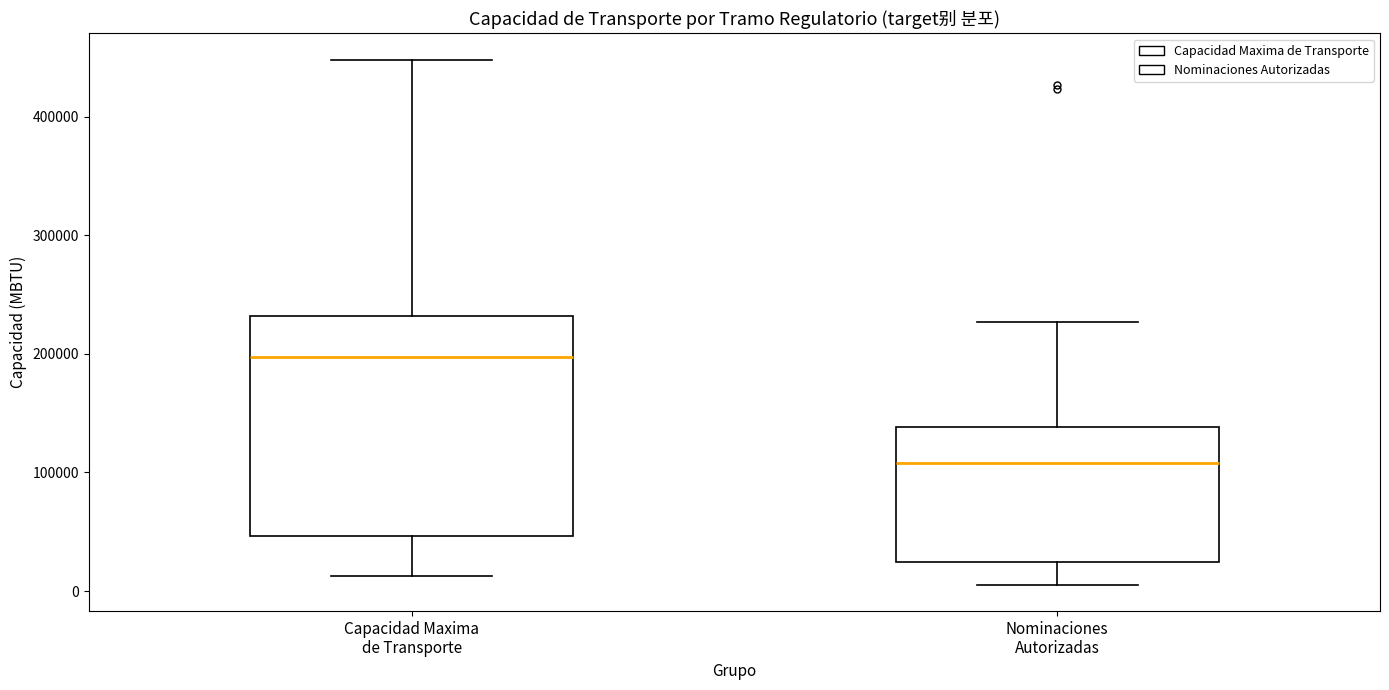

Reading left to right, transcribe this box plot: for each box, give where its median line is, the range the box spans, and where its two whiskers end, as read against the y-axis. The values are not printed on the chart, so give them approximately, as read against the axis.

Capacidad Maxima de Transporte: median 200000, box 50000 to 230000, whiskers 10000 to 450000
Nominaciones Autorizadas: median 110000, box 20000 to 140000, whiskers 10000 to 230000